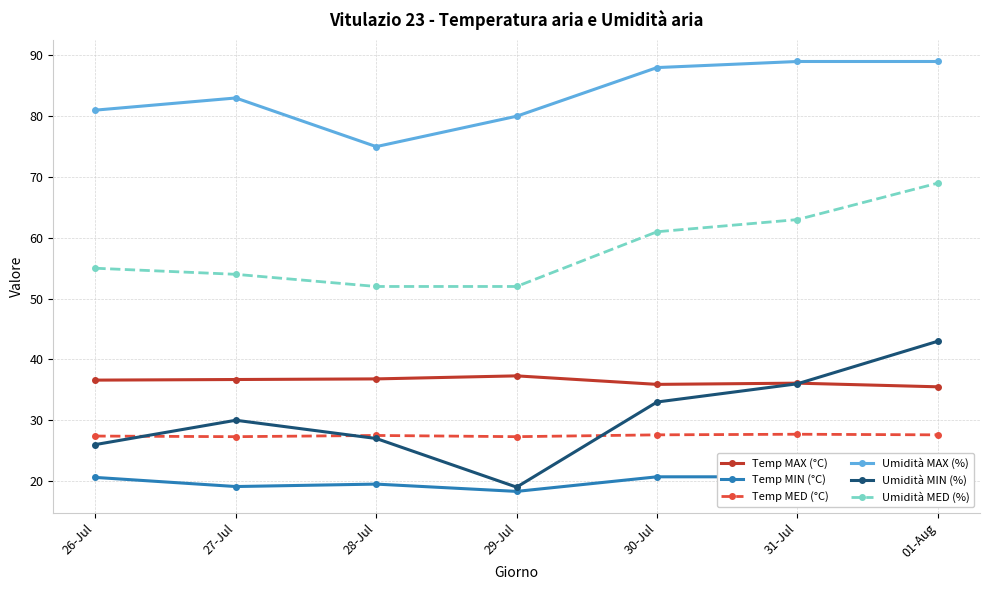

Reading left to right, transcribe all the data shown in this chart.

Temp MAX (°C): 36.6	36.7	36.8	37.3	35.9	36.1	35.5
Temp MIN (°C): 20.6	19.1	19.5	18.3	20.7	20.7	20.3
Temp MED (°C): 27.4	27.3	27.5	27.3	27.6	27.7	27.6
Umidità MAX (%): 81.0	83.0	75.0	80.0	88.0	89.0	89.0
Umidità MIN (%): 26.0	30.0	27.0	19.0	33.0	36.0	43.0
Umidità MED (%): 55.0	54.0	52.0	52.0	61.0	63.0	69.0